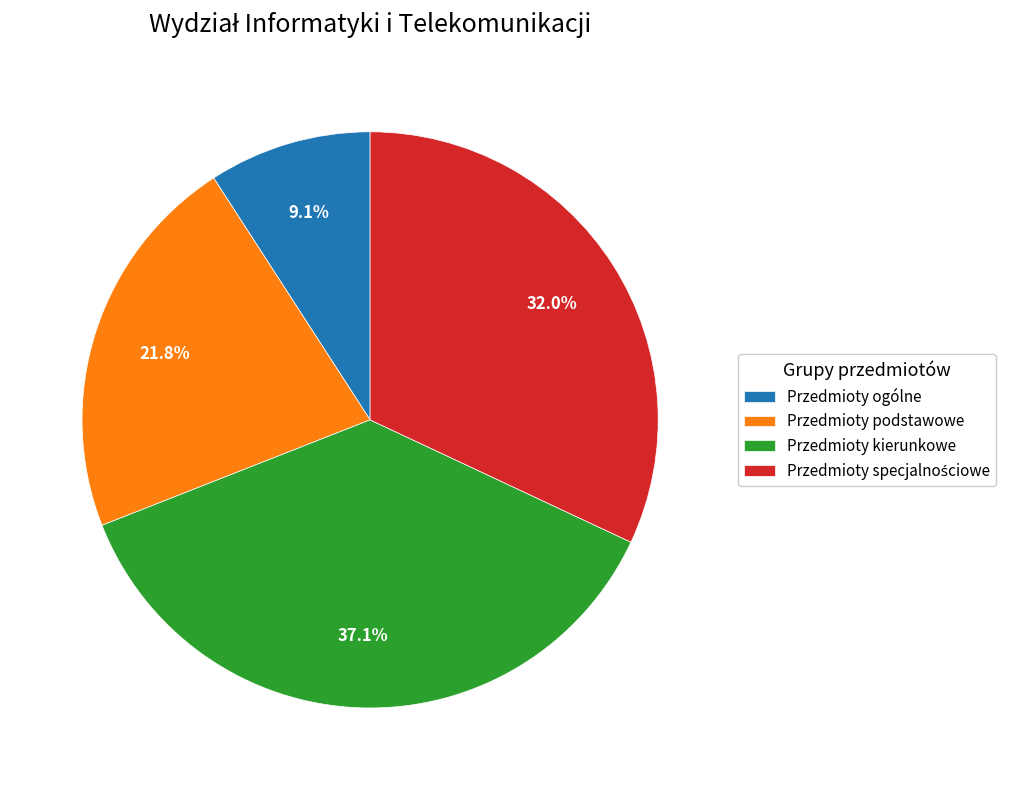

Combined, do Przedmioty podstawowe and Przedmioty kierunkowe account for over 50%?

Yes